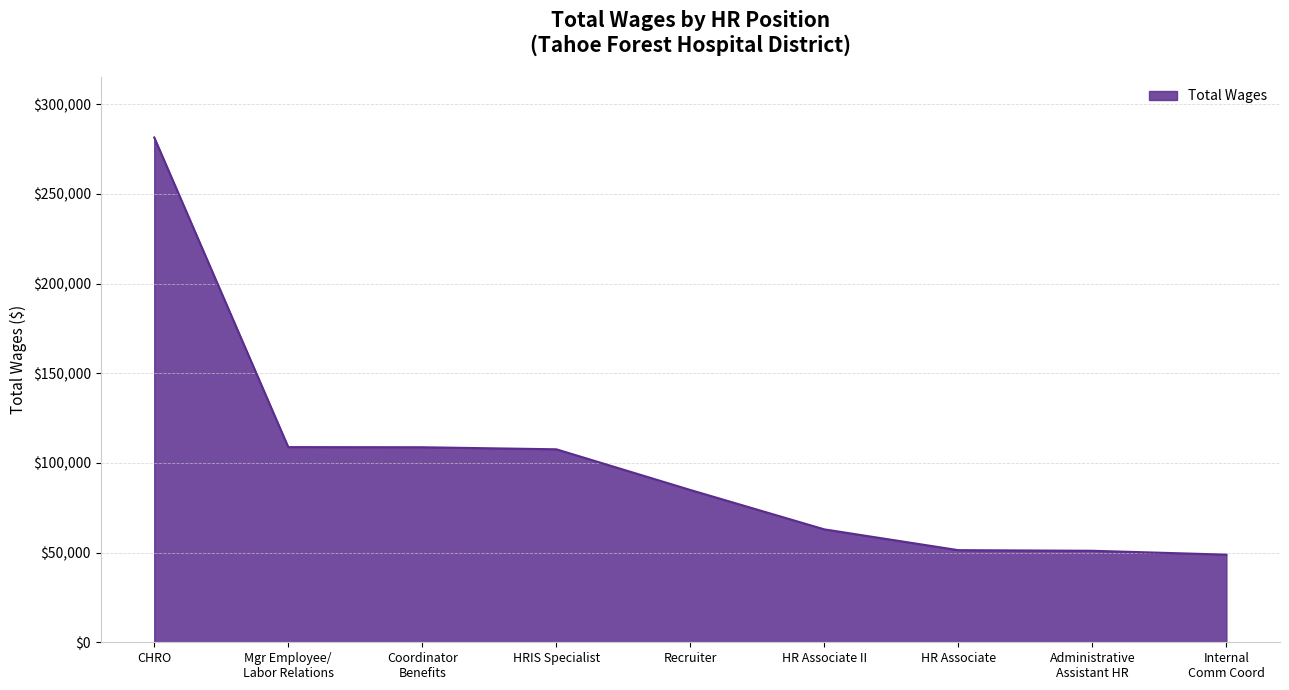

Which label corresponds to the largest value in the chart?

CHRO